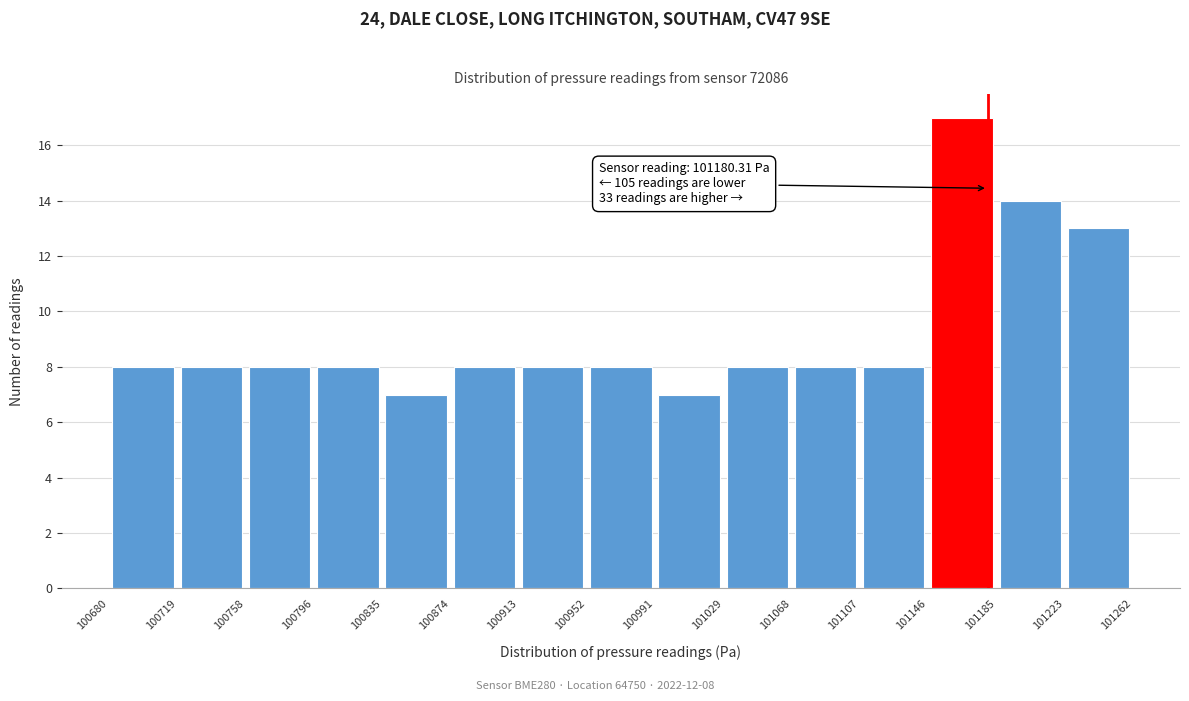

Which range on the x-axis has the tallest bar?

101146 to 101185